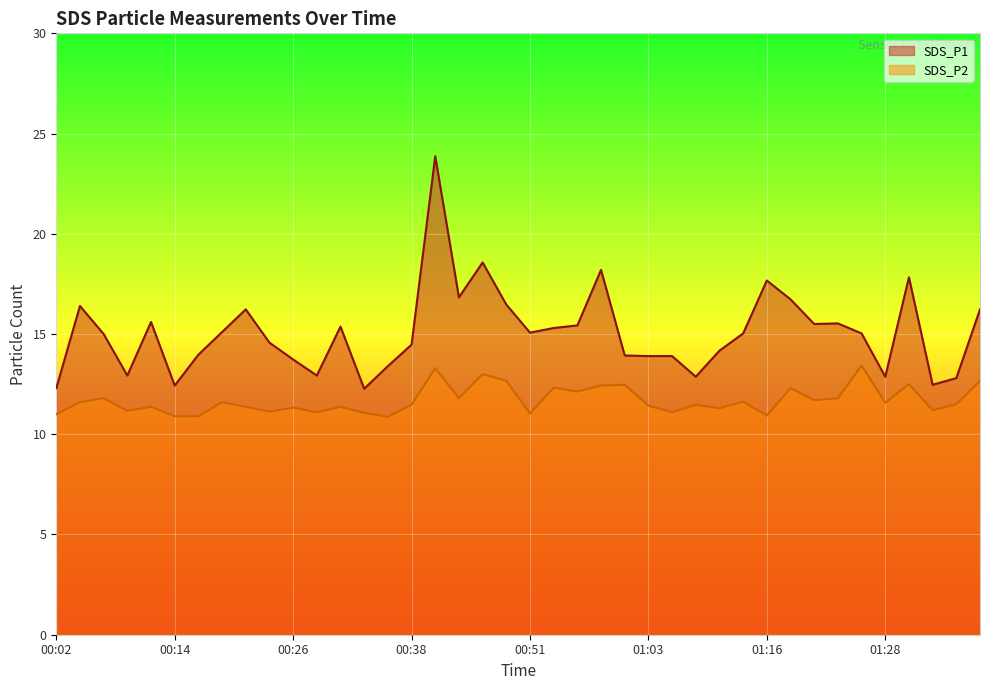

True or false: SDS_P1 and SDS_P2 intersect in this chart.

False